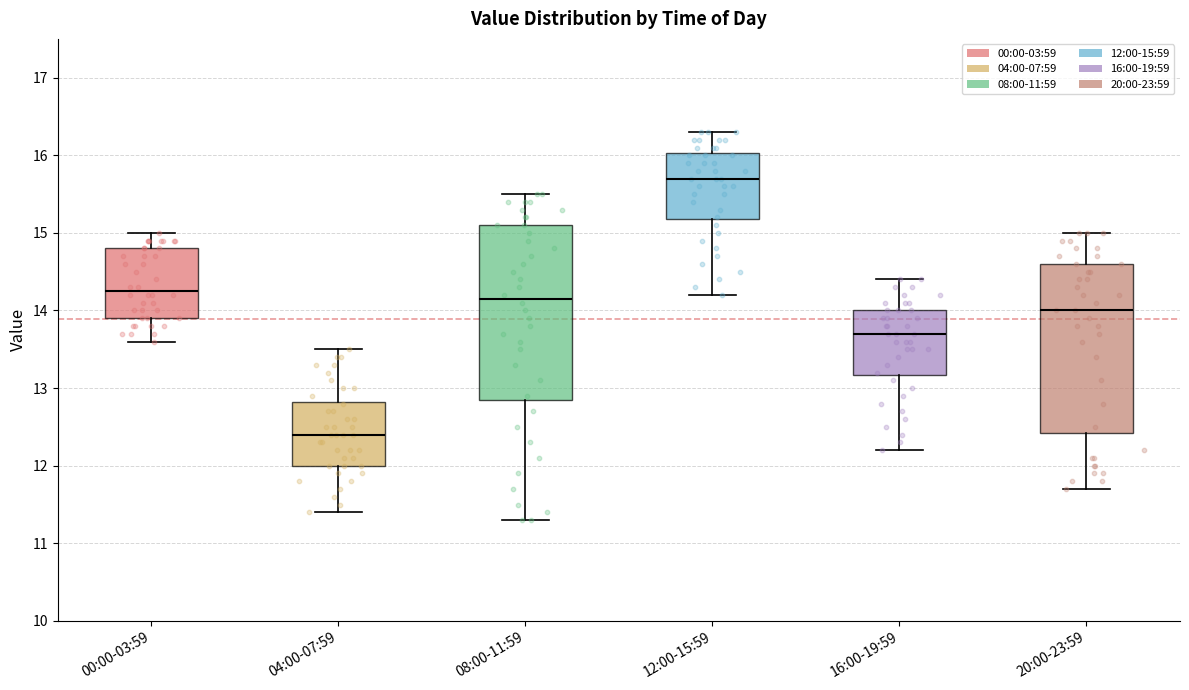

Where is the upper edge of the box for 00:00-03:59 on the y-axis? The values are not printed on the chart, so give them approximately, as read against the axis.

14.8